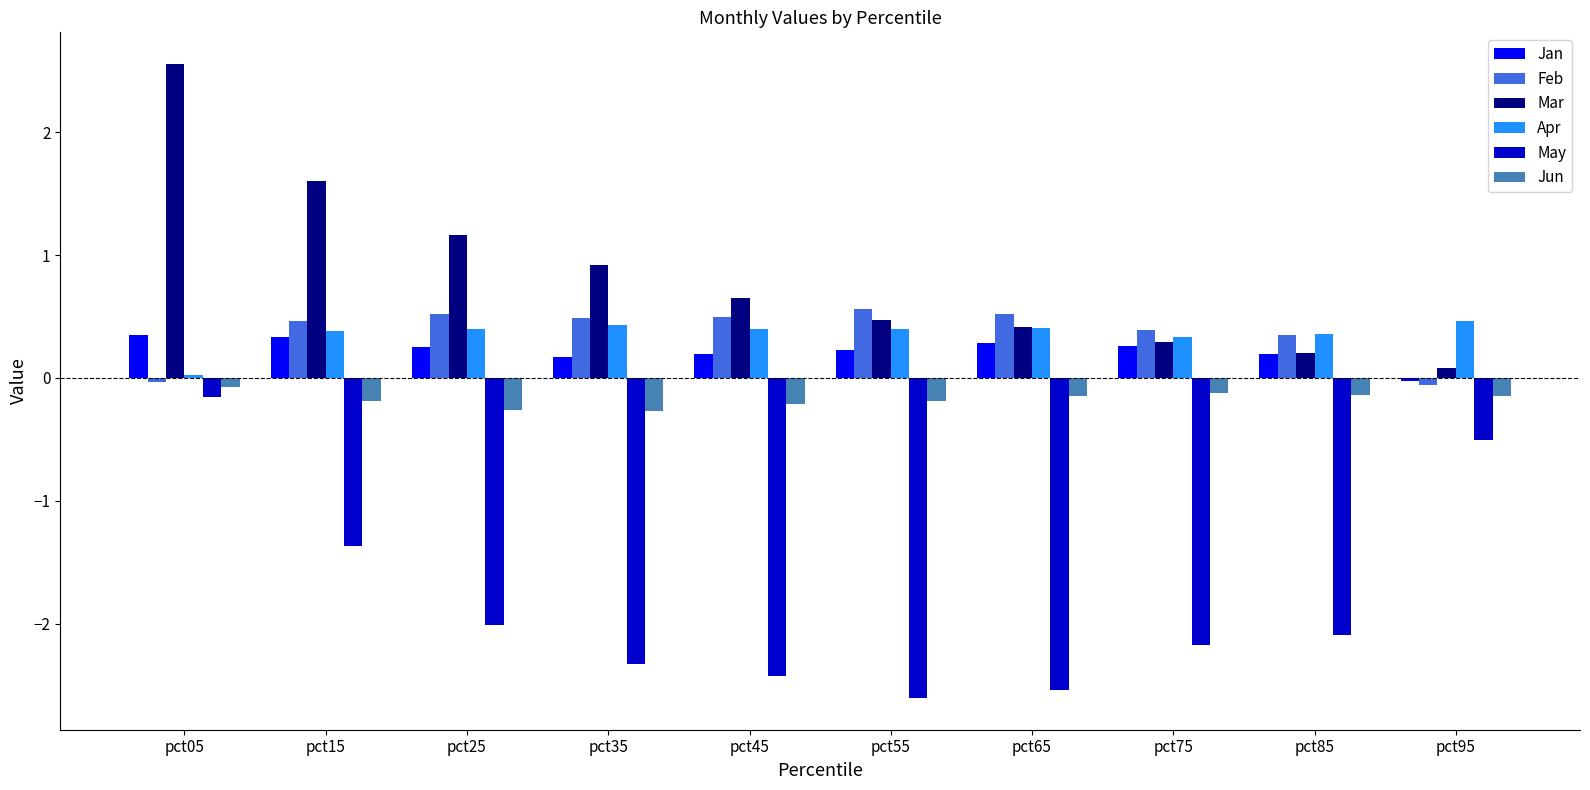

What is the minimum value shown in the chart?

-2.6